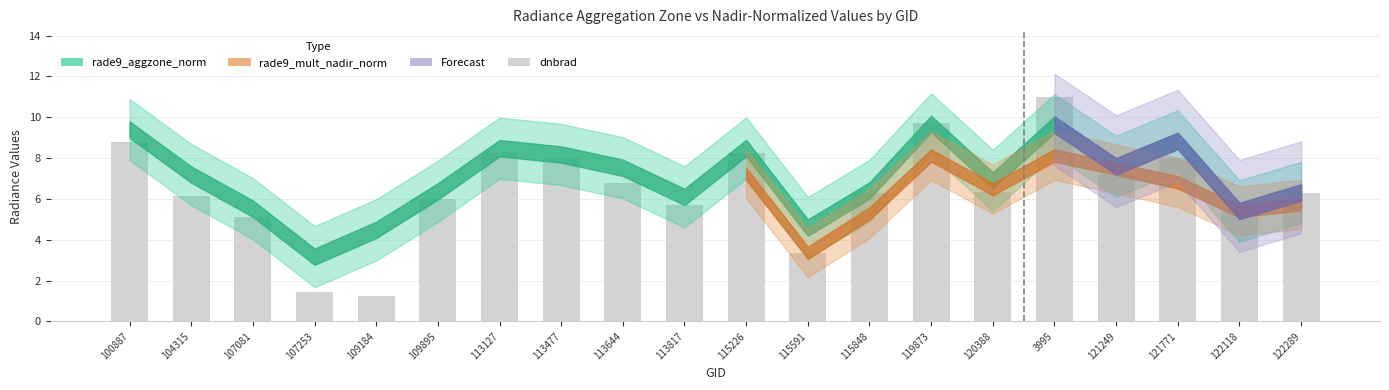

What is the label of the 9th bar from the right?

115591